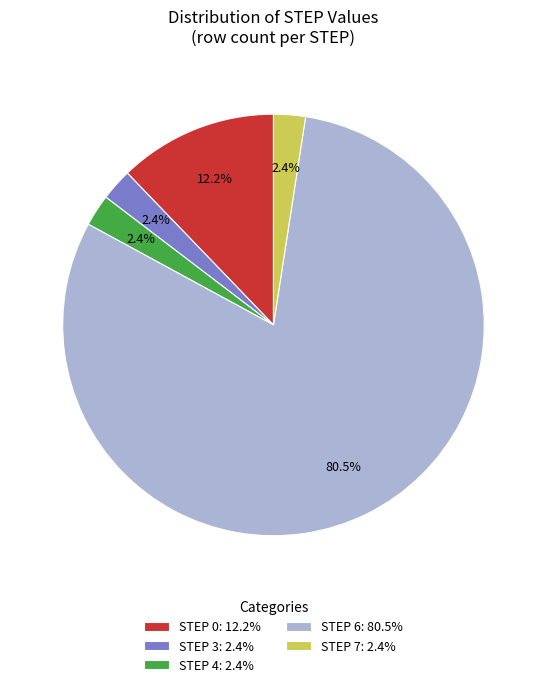

How many slices are in this pie chart?

5